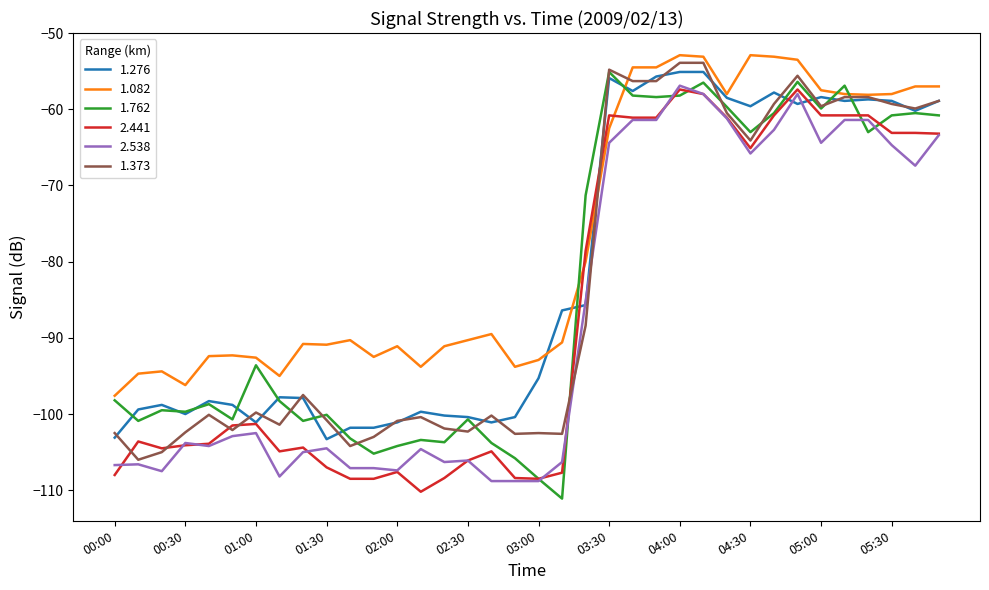

Which series has the largest total across all categories?

1.082